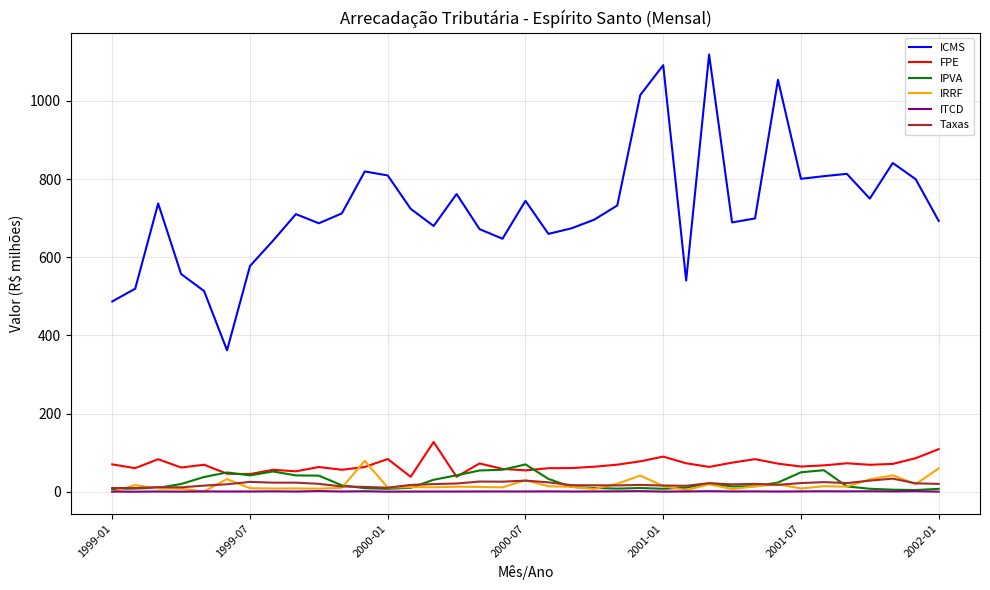

What is the maximum value shown in the chart?

1118.5